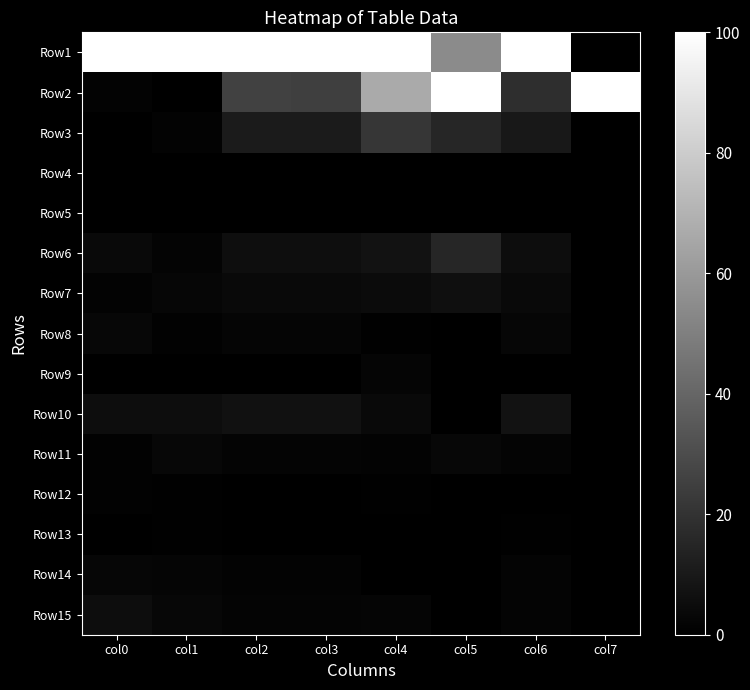

At col2, list the series in order from smallest to largest.

Row4, Row5, Row12, Row9, Row13, Row14, Row11, Row15, Row8, Row7, Row6, Row10, Row3, Row2, Row1